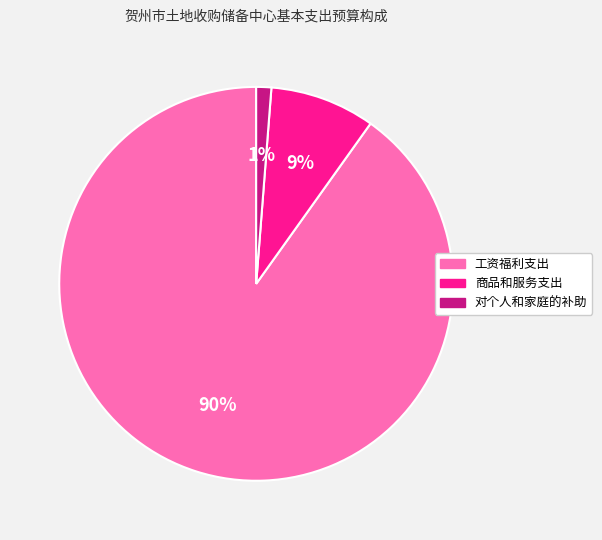

Which slice is the largest?

工资福利支出